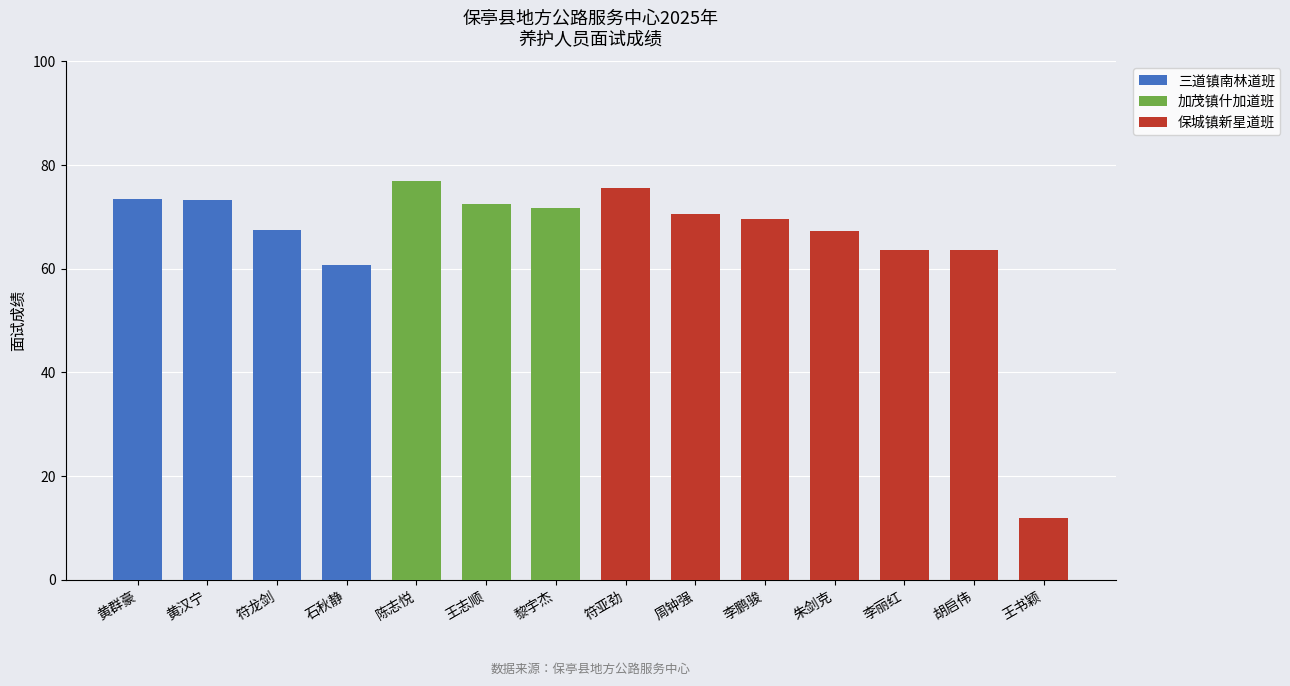

What is the total value across all series at 王志顺?

72.5